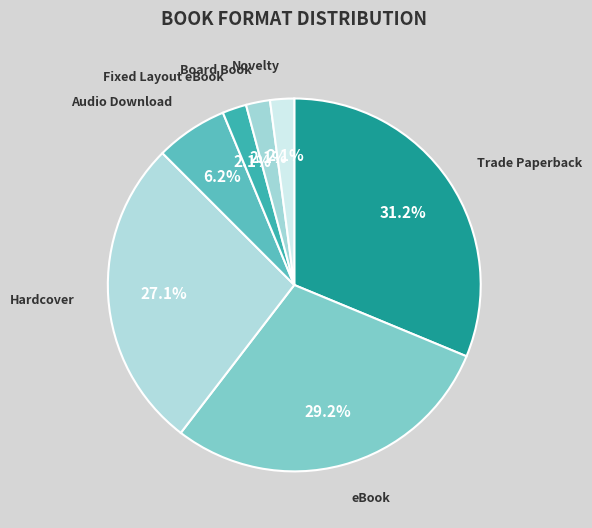

Which category has the biggest portion of the pie?

Trade Paperback